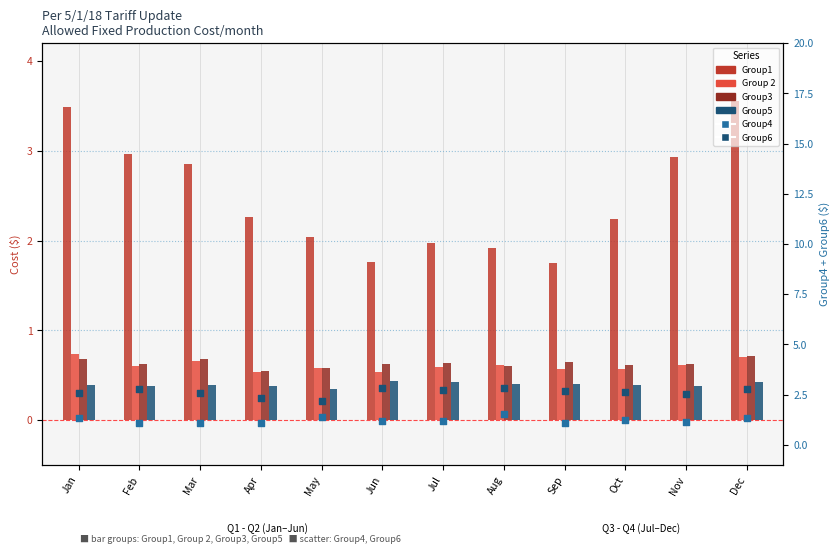

What is the total value across all series at Sep?

7.2